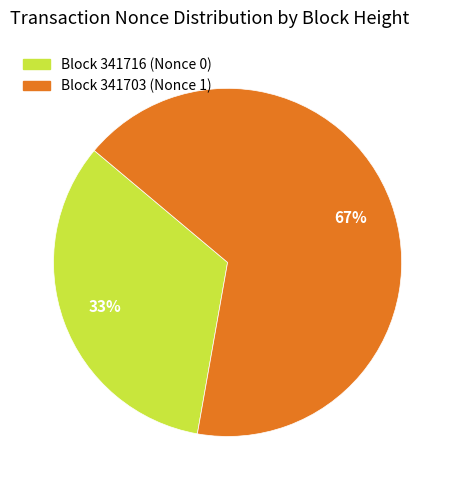

To the nearest percent, what portion does Block 341703 (Nonce 1) represent?

67%